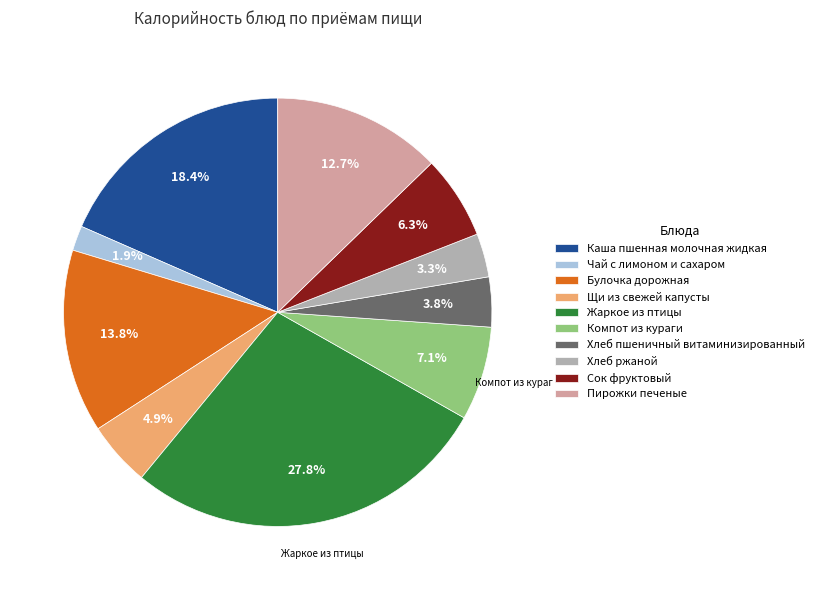

Which slice is the largest?

Жаркое из птицы